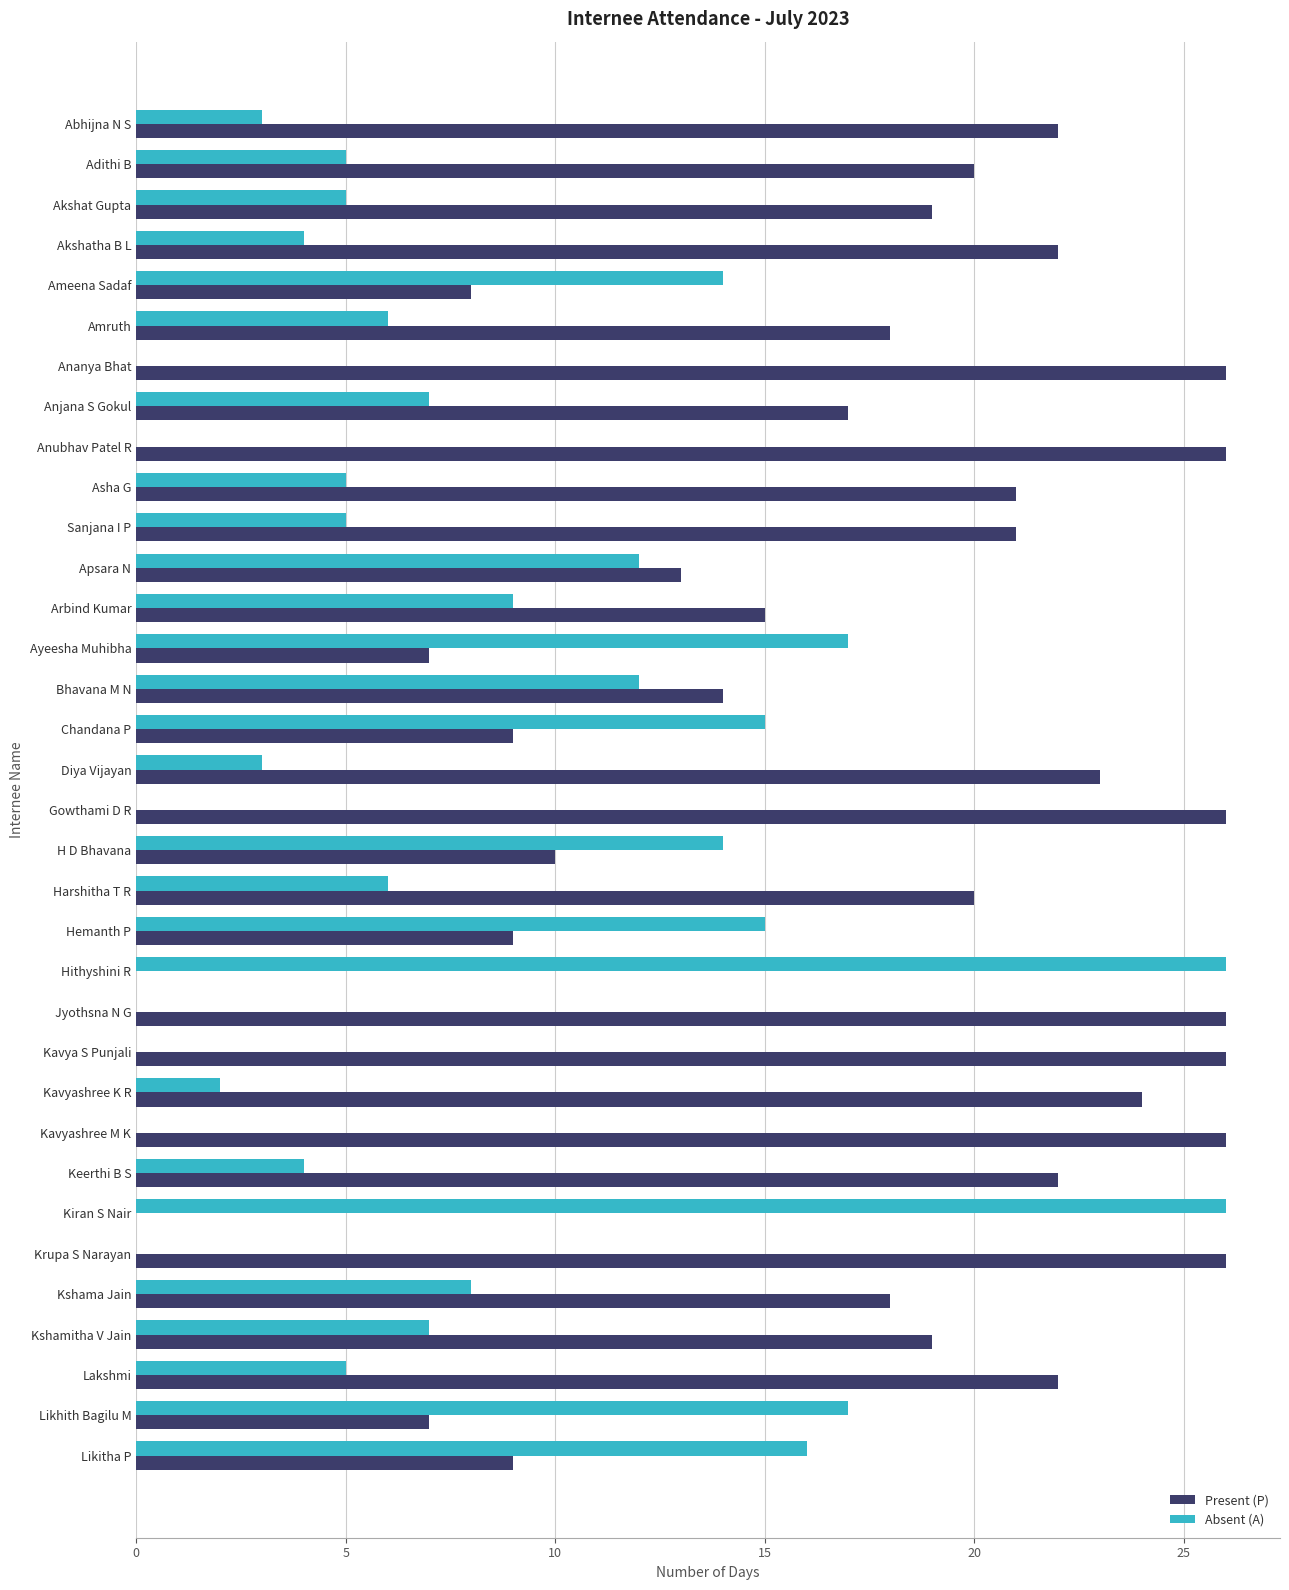

The value of Present (P) at Anubhav Patel R is 11. True or false?

False